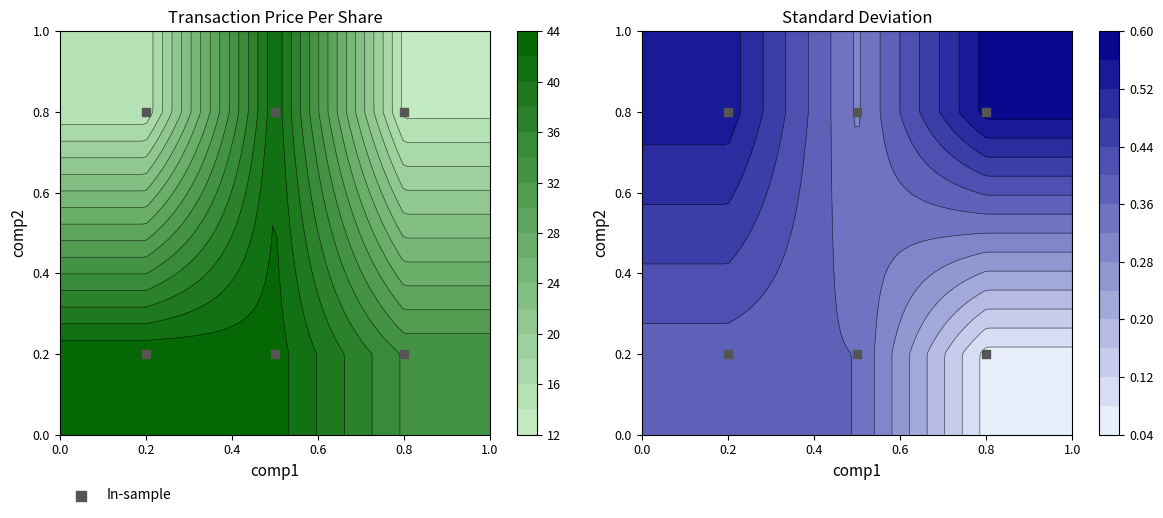

The value at 0.8 is 1.1. True or false?

False